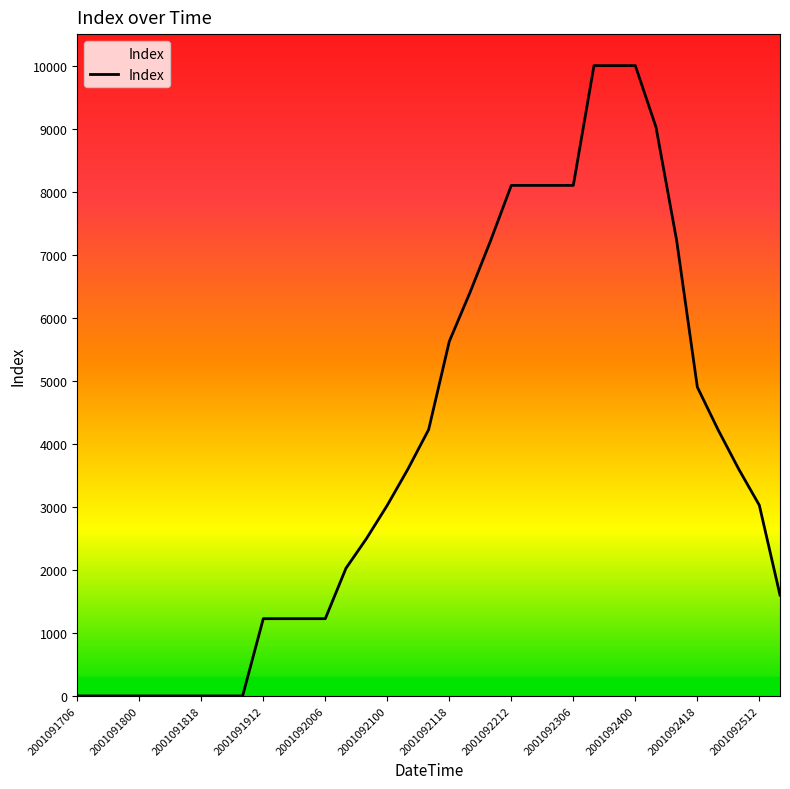

How many lines are shown in the chart?

1